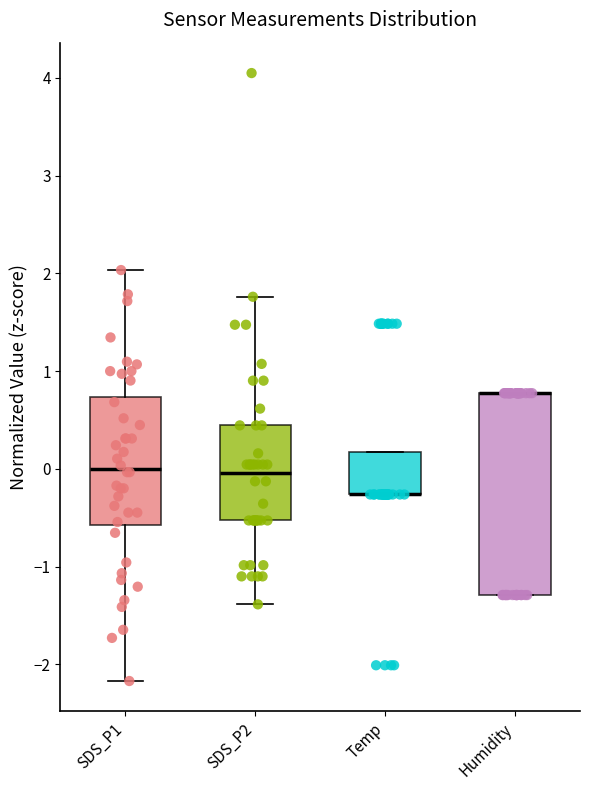

Reading left to right, read every box against the y-axis: the position of its median line, the range the box covers, and the ends of its whiskers. The values are not printed on the chart, so give them approximately, as read against the axis.

SDS_P1: median 0.0, box -0.6 to 0.7, whiskers -2.2 to 2.0
SDS_P2: median 0.0, box -0.5 to 0.4, whiskers -1.4 to 1.8
Temp: median -0.3 (drawn on the box's lower edge), box -0.3 to 0.2, whiskers -0.3 to 0.2
Humidity: median 0.8 (drawn on the box's upper edge), box -1.3 to 0.8, whiskers -1.3 to 0.8